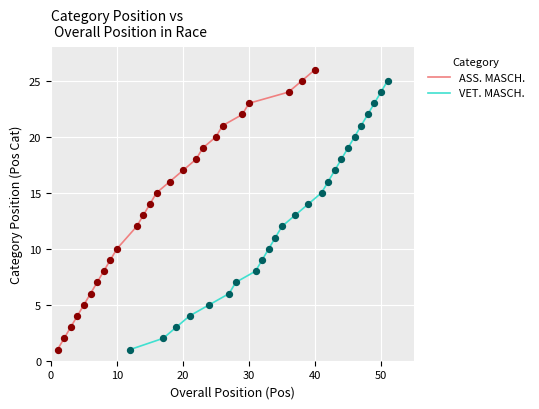

Which series has the largest total across all categories?

ASS. MASCH.